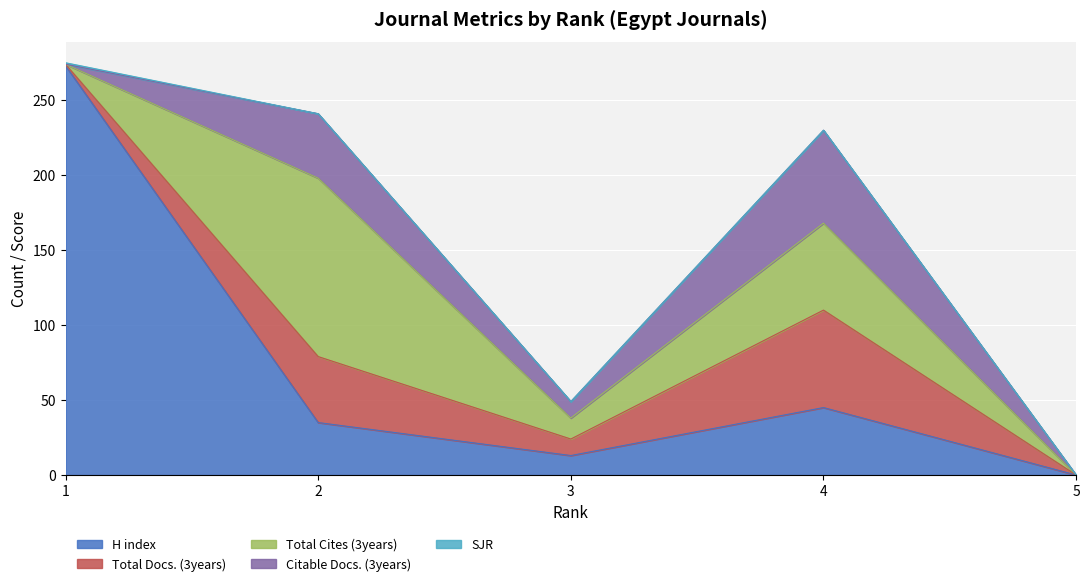

How many series are shown in this chart?

5